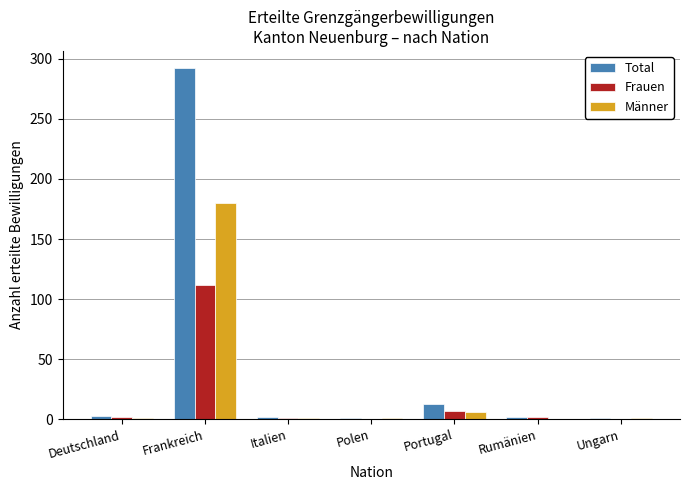

At which category is the sum across all series the highest?

Frankreich